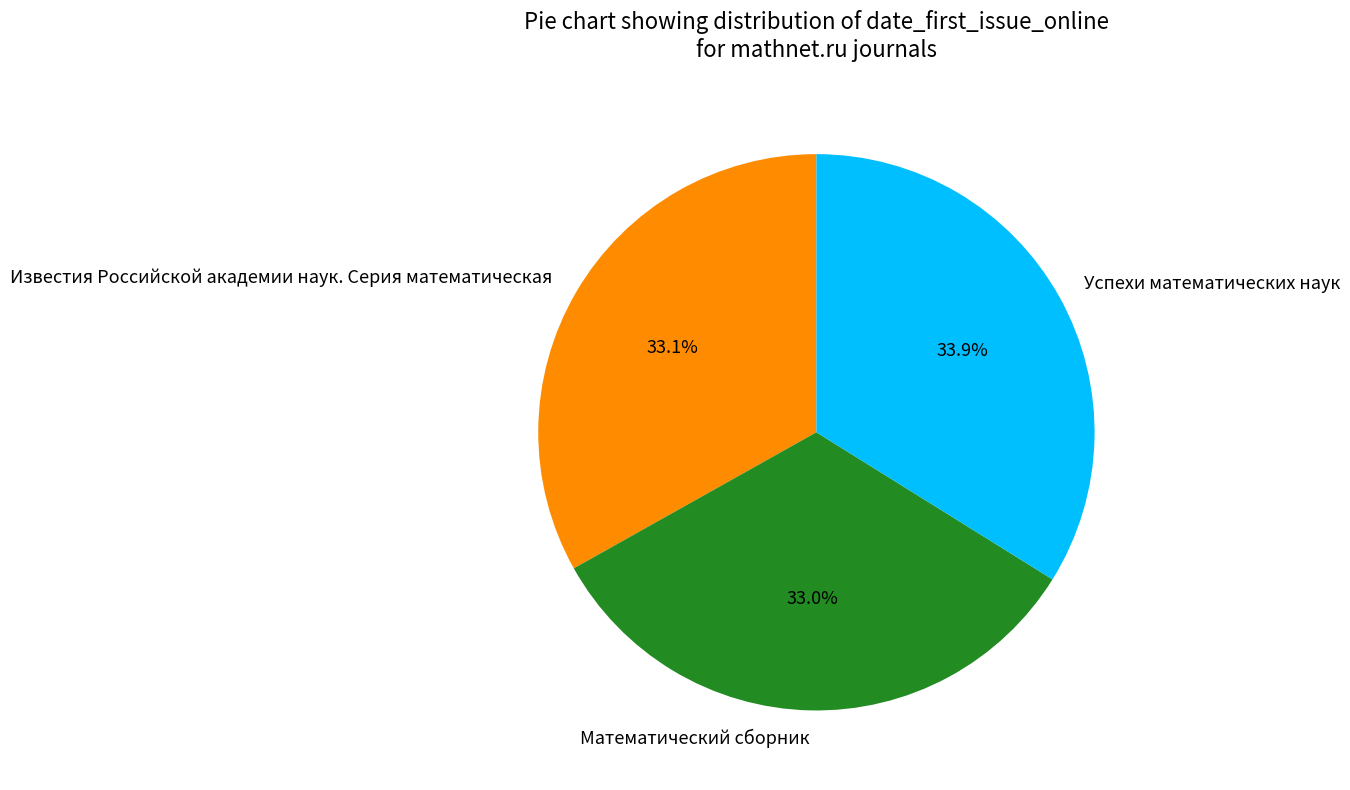

To the nearest percent, what is the difference between the largest and smallest slice percentages?

1%